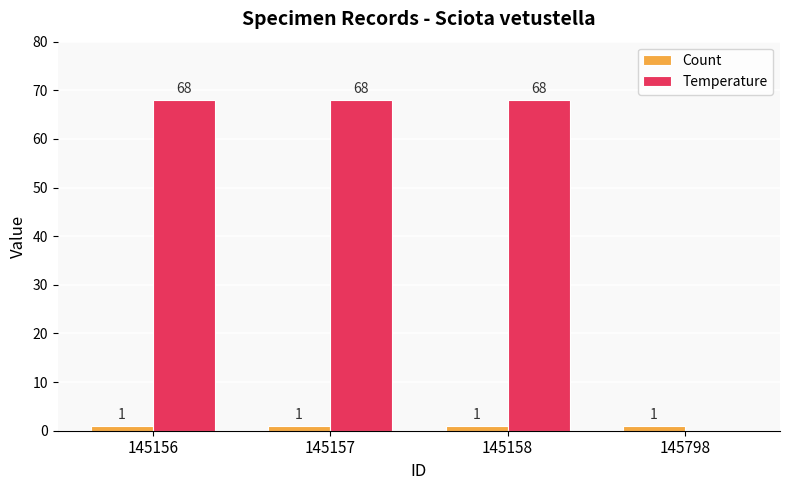

Read the Temperature value at 145157.

68